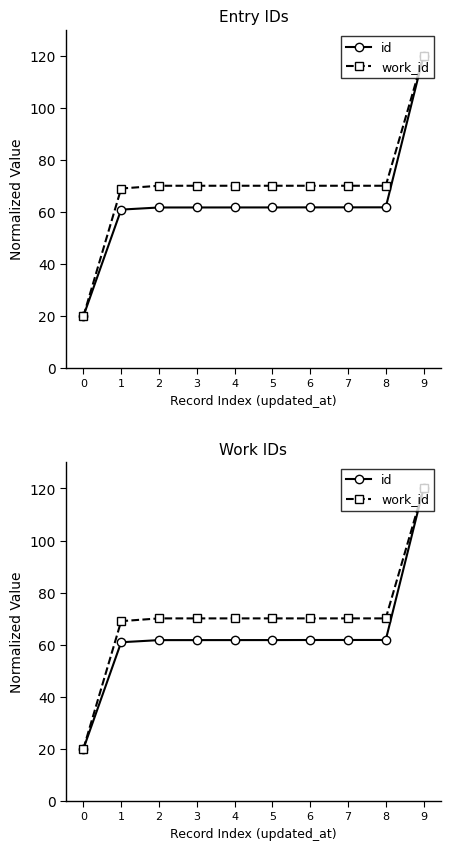

How many lines are shown in the chart?

2